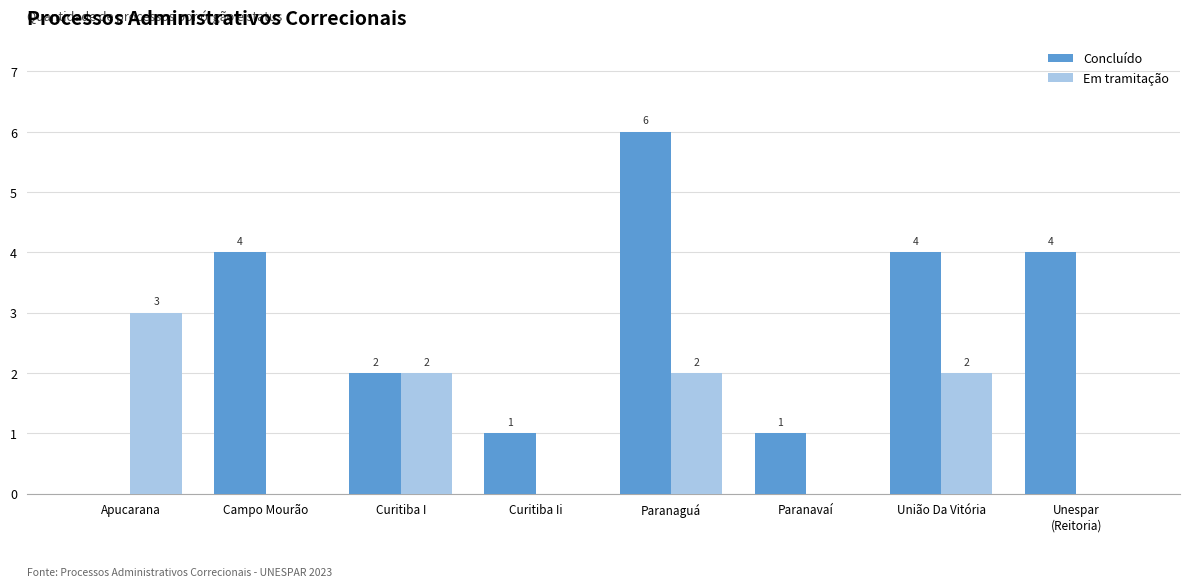

What are all the series names shown in the legend?

Concluído, Em tramitação